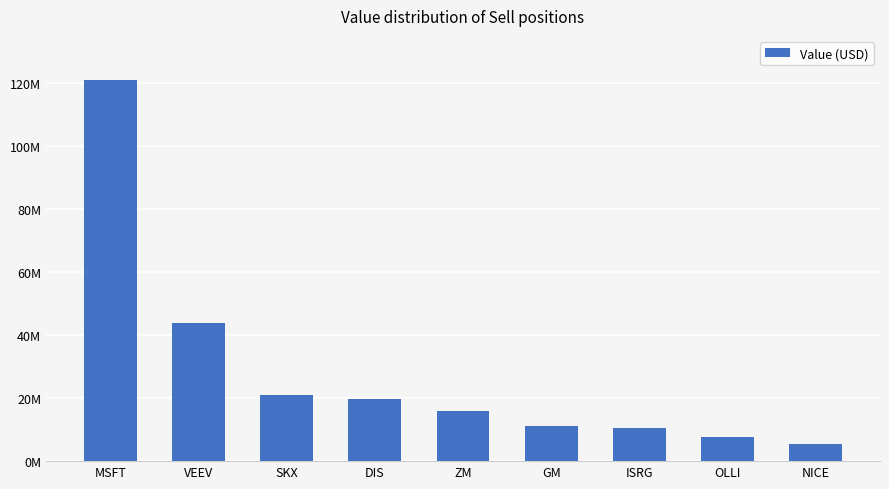

What is the minimum value shown in the chart?

5454000